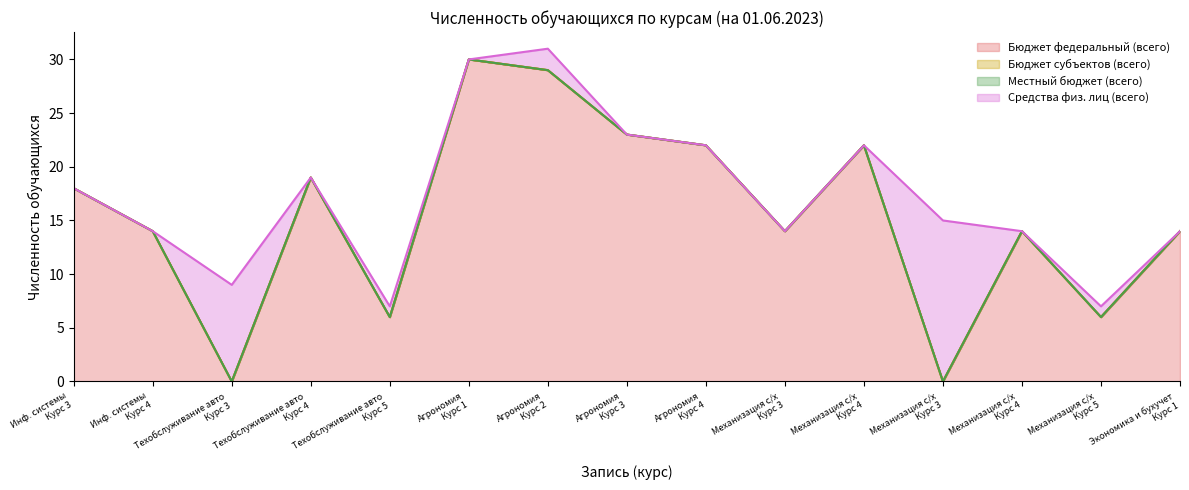

Is it true that Средства физ. лиц (всего) equals -9 at 4?

False